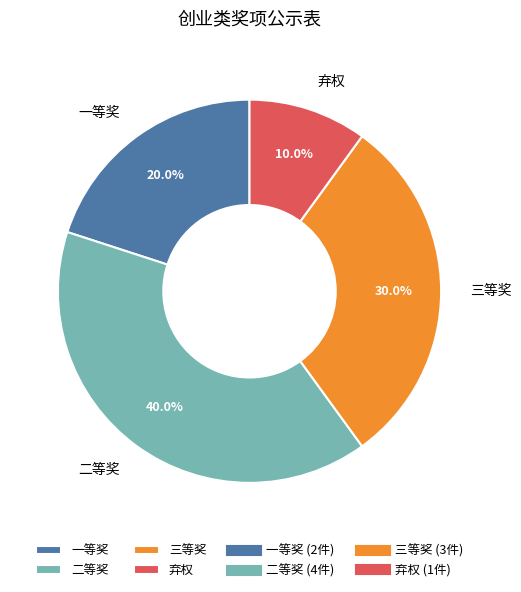

What is the total percentage of 三等奖 and 一等奖?

50.0%